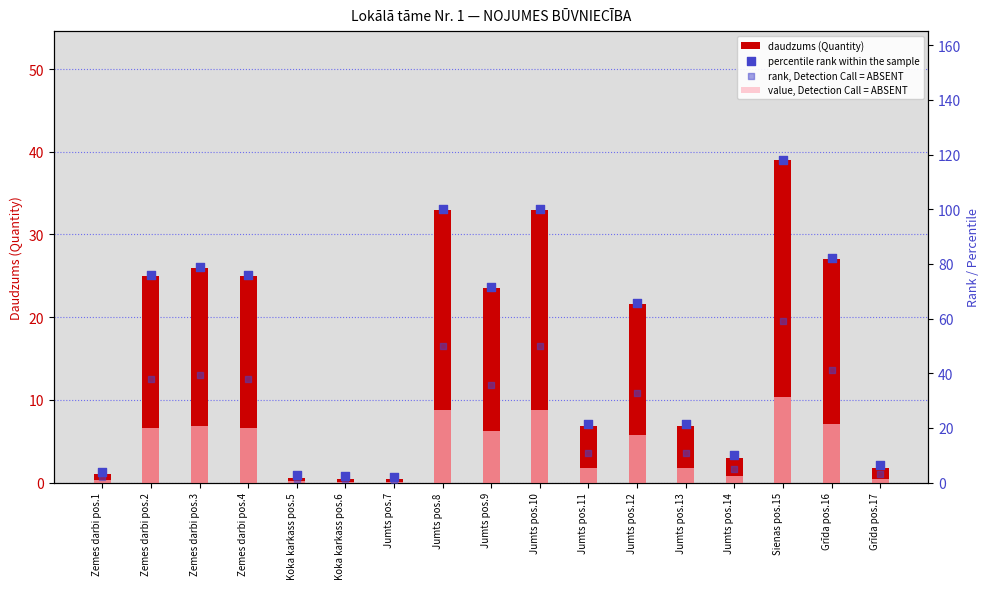

Which series has the largest total across all categories?

percentile rank within the sample